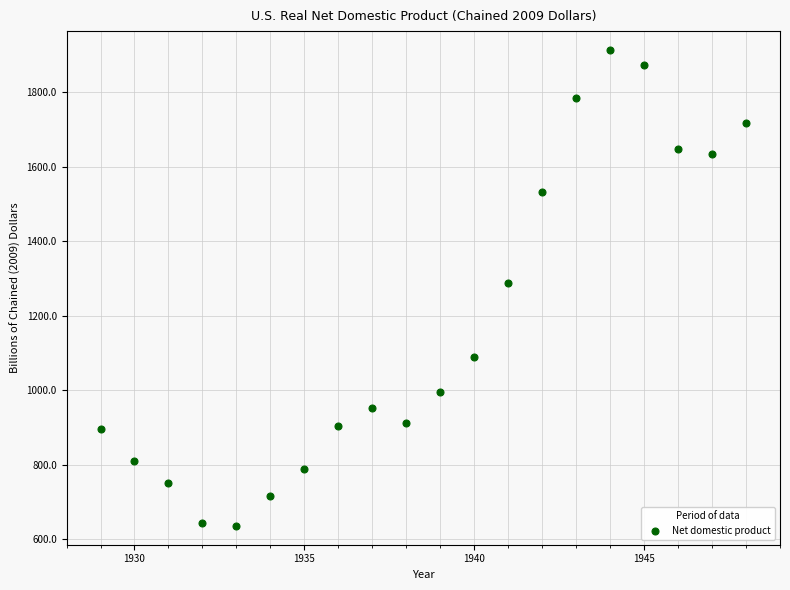

What is the range of Y values (max minus min)?

1277.9